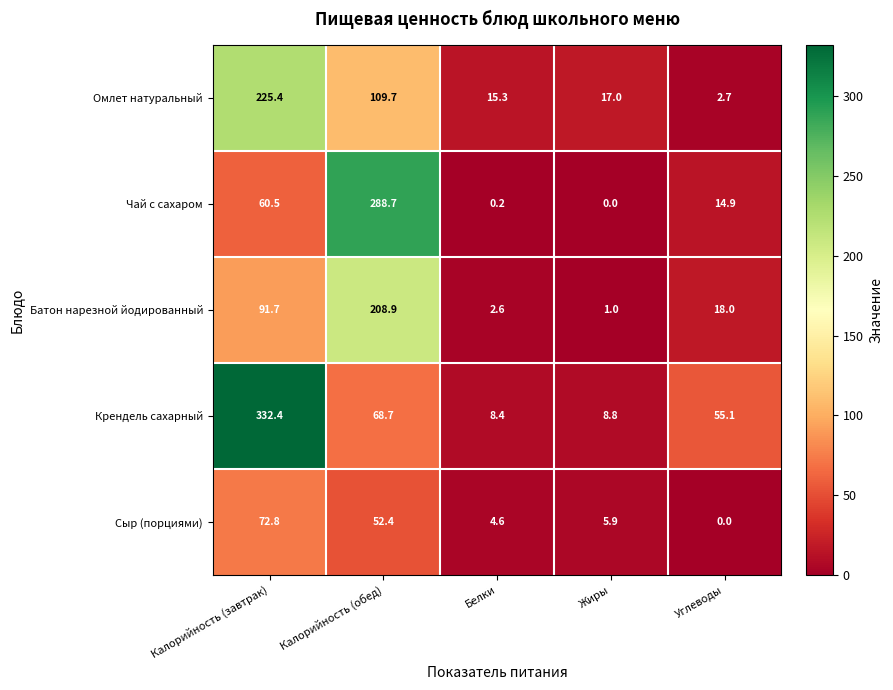

The Крендель сахарный series shows 12.2 at Белки. True or false?

False